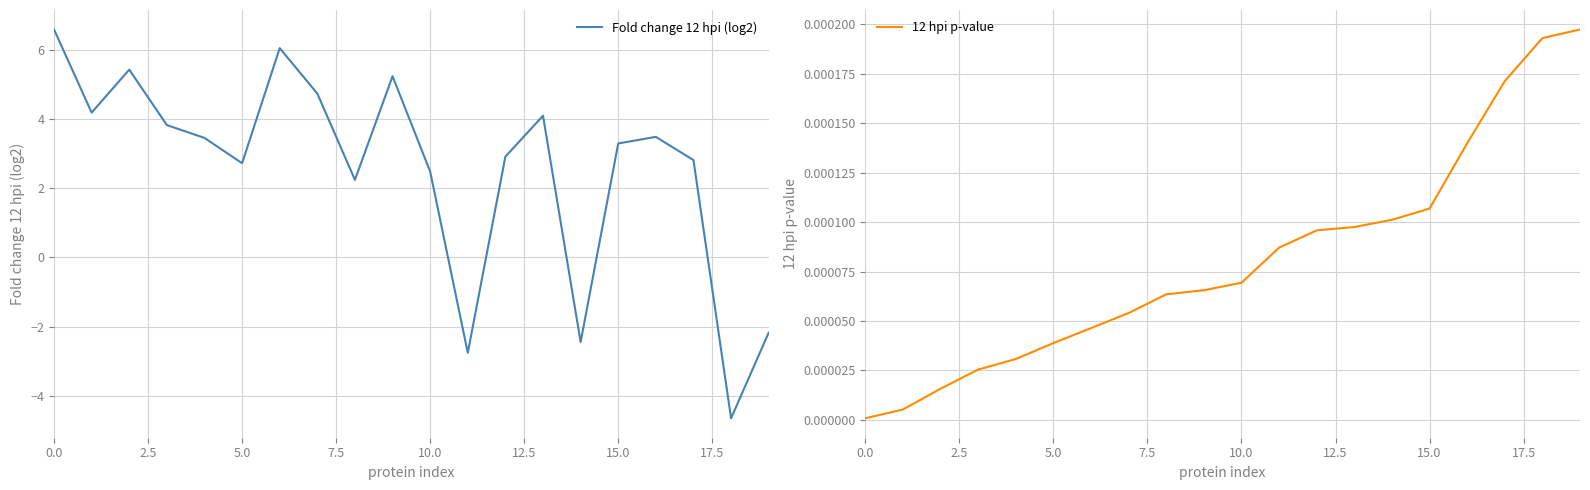

Which series has the largest total across all categories?

Fold change 12 hpi (log2)